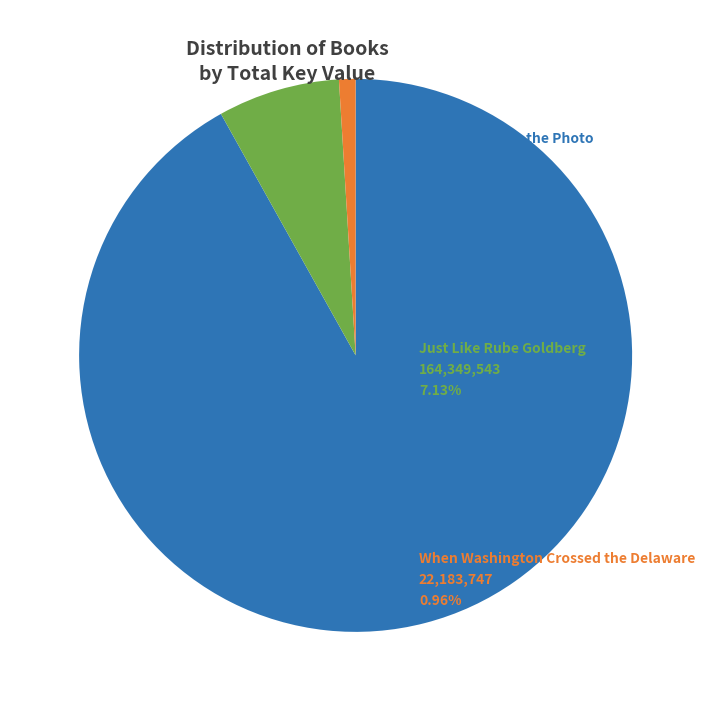

Rank the categories by value from lowest to highest.

When Washington Crossed the Delaware, Just Like Rube Goldberg, Only Woman in the Photo